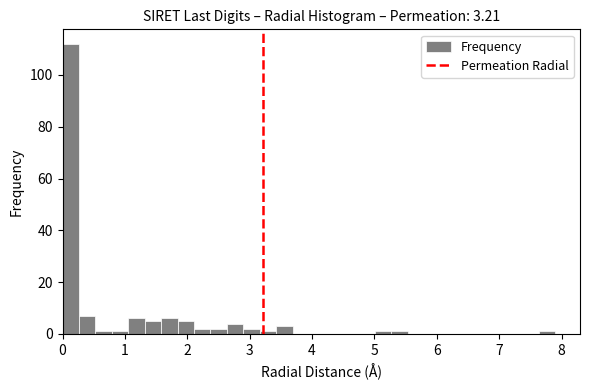

Around what value on the x-axis is the tallest bar? Give the approximate position of its centre, as read against the axis.

0.1